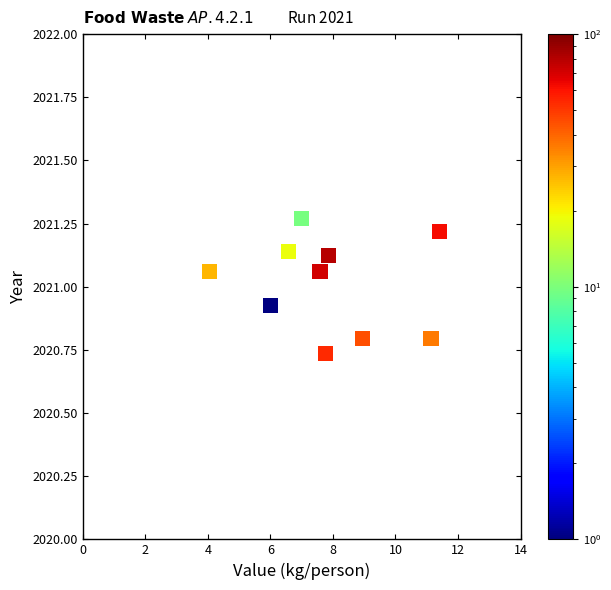

What is the range of Y values (max minus min)?

0.5